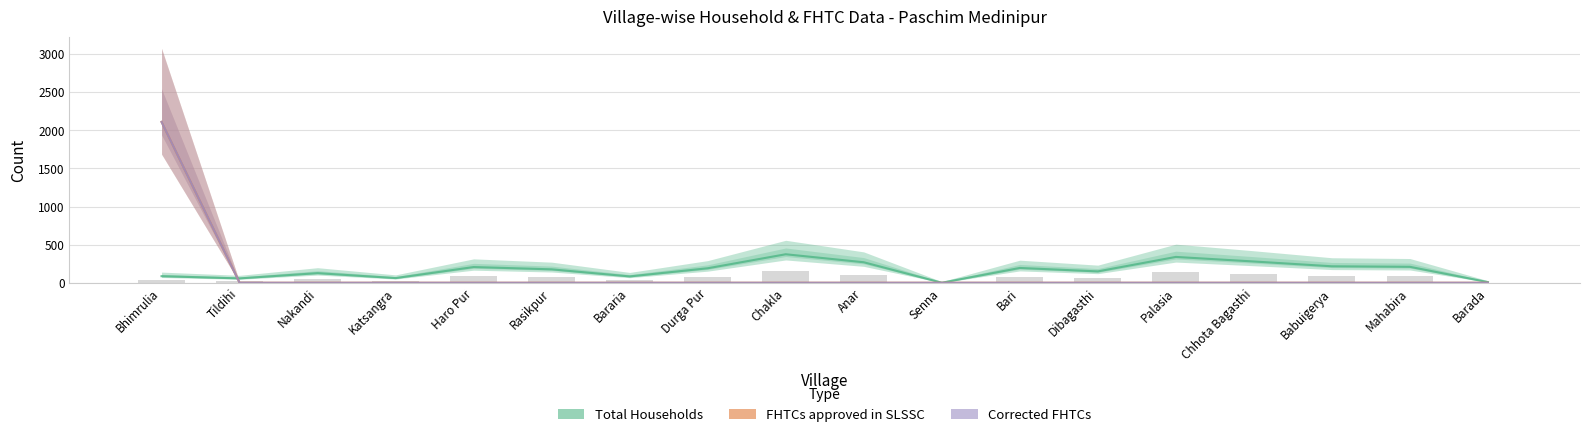

At which category is the sum across all series the highest?

Bhimrulia